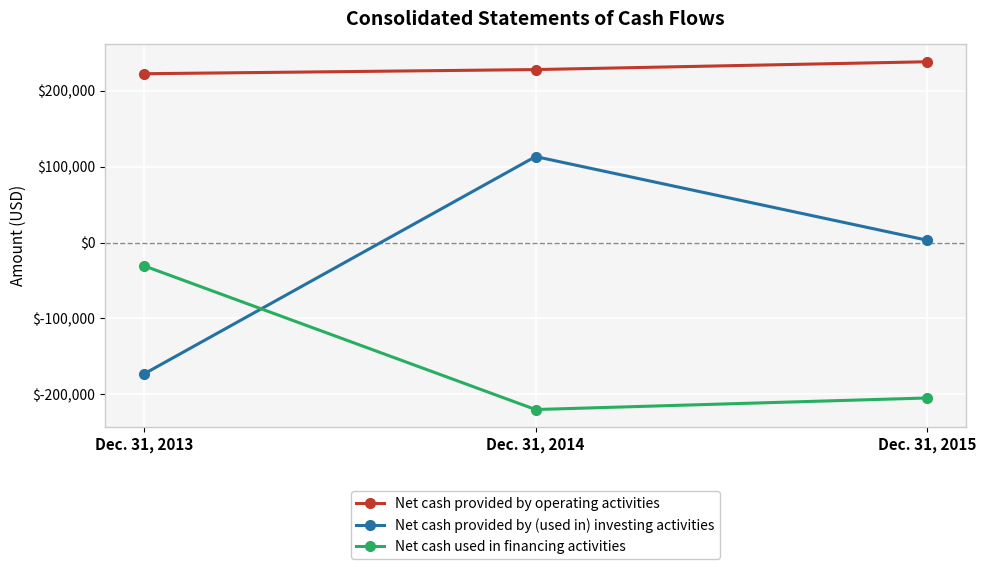

Rank the series at Dec. 31, 2015 from highest to lowest value.

Net cash provided by operating activities, Net cash provided by (used in) investing activities, Net cash used in financing activities